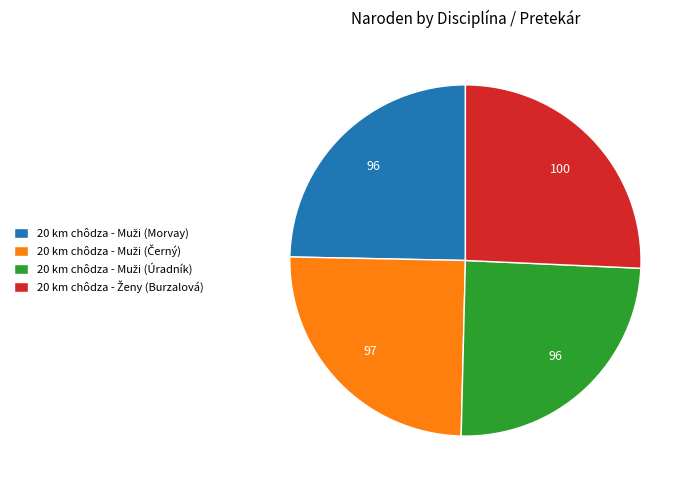

Is there any slice that represents more than half of the pie?

No